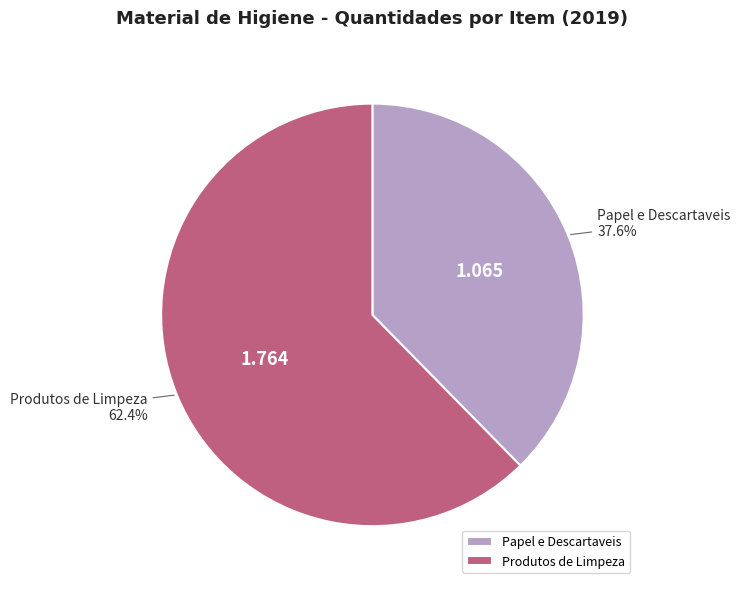

Which has a higher value, Papel e Descartaveis or Produtos de Limpeza?

Produtos de Limpeza